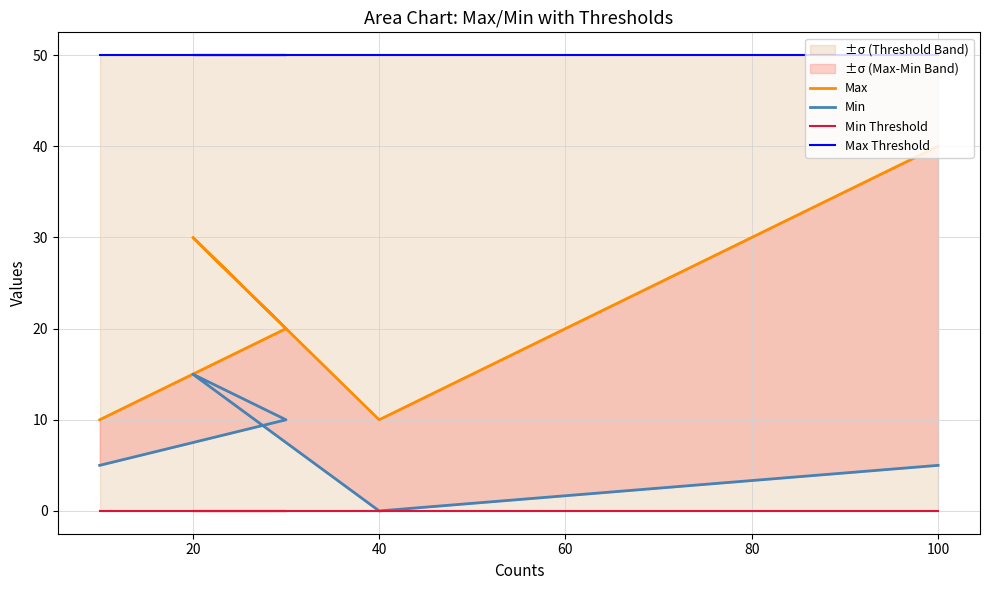

What is the total value across all series at 60?

60